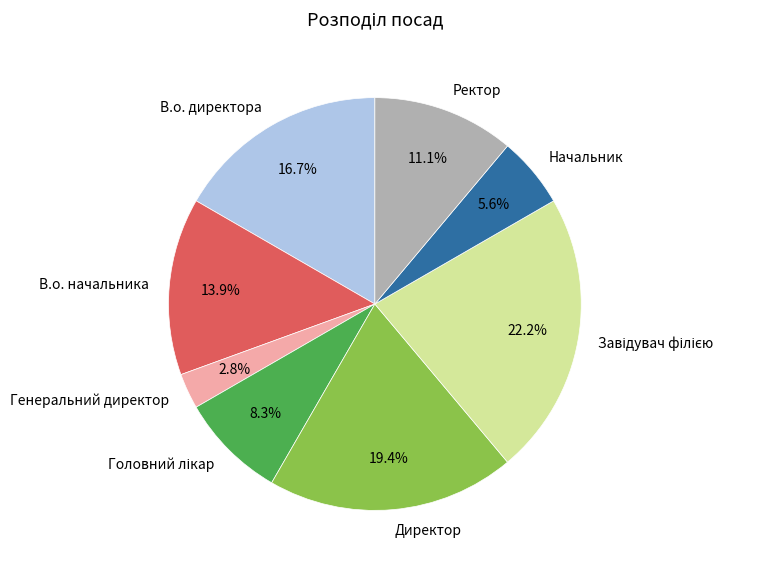

How many slices are in this pie chart?

8